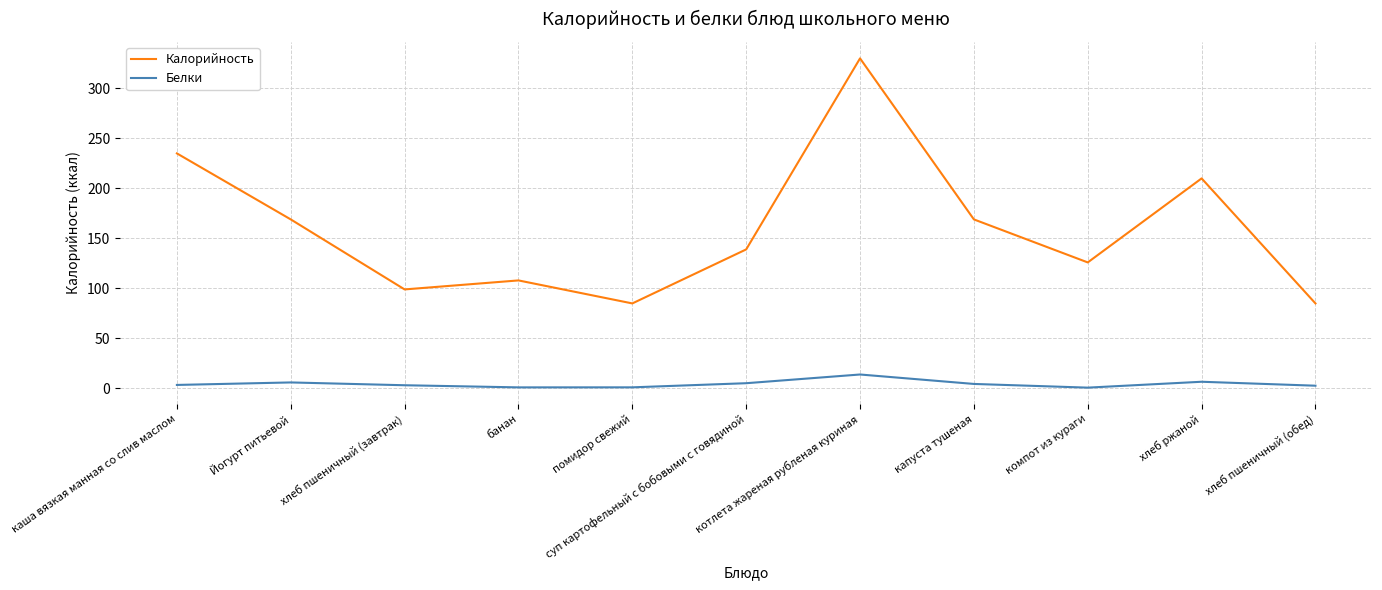

Rank the series by their maximum value, from lowest to highest.

Белки, Калорийность